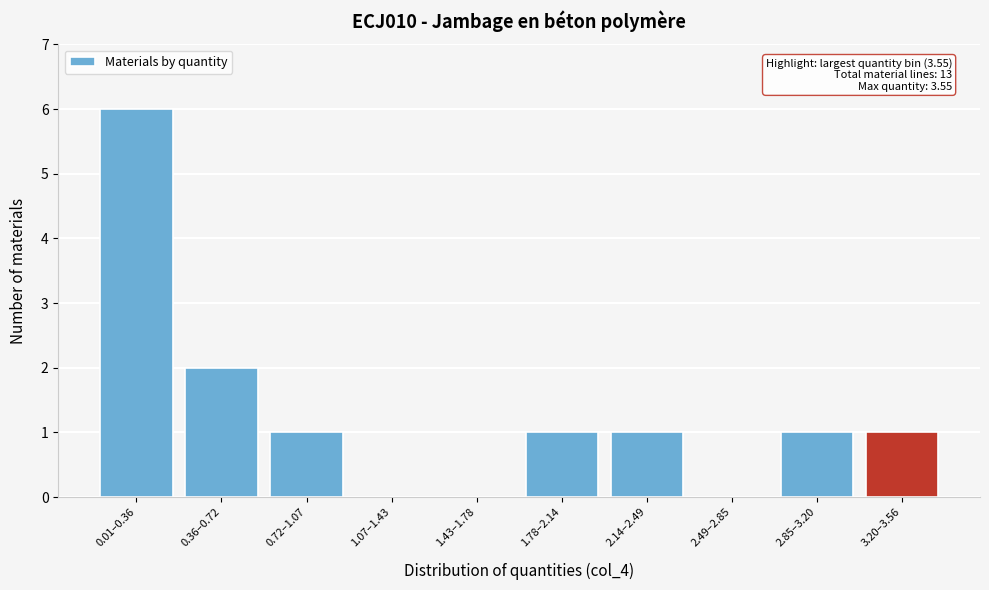

Reading right to left, what are all the values shown in this chart?

3.20–3.56=1	2.85–3.20=1	2.49–2.85=0	2.14–2.49=1	1.78–2.14=1	1.43–1.78=0	1.07–1.43=0	0.72–1.07=1	0.36–0.72=2	0.01–0.36=6